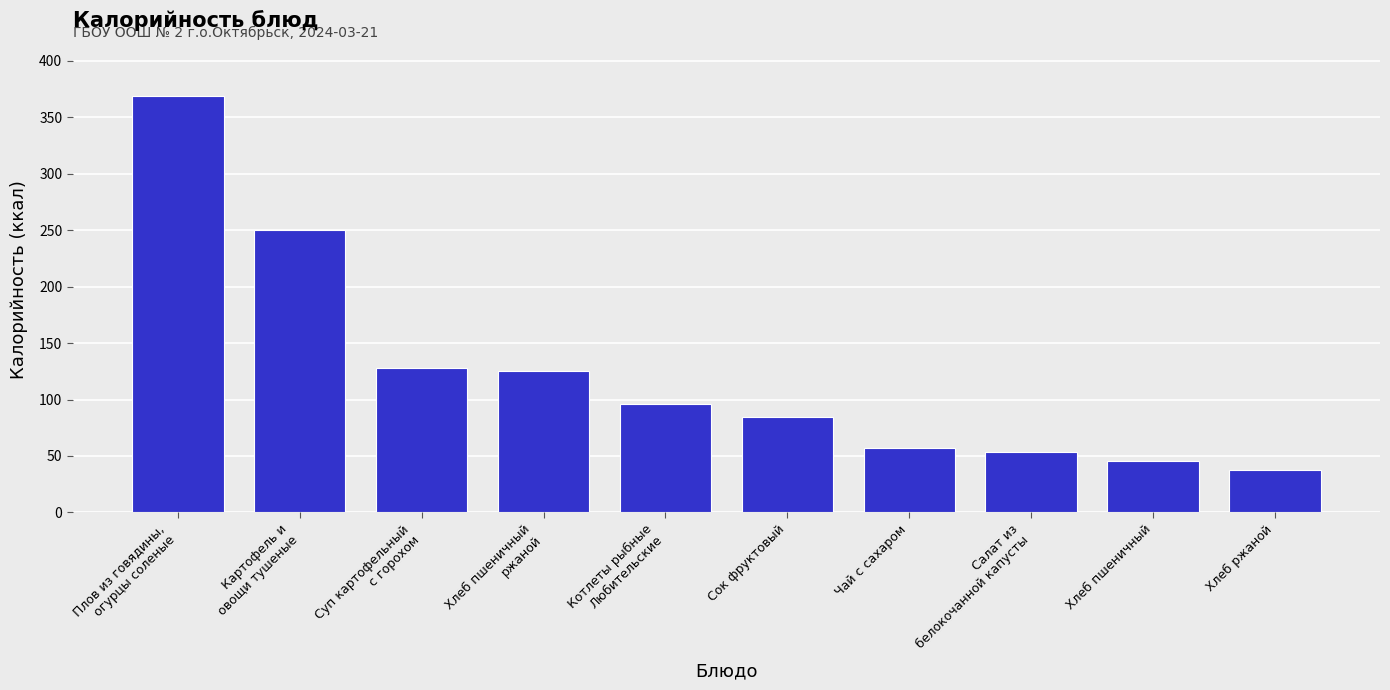

How many bars are there in total?

10